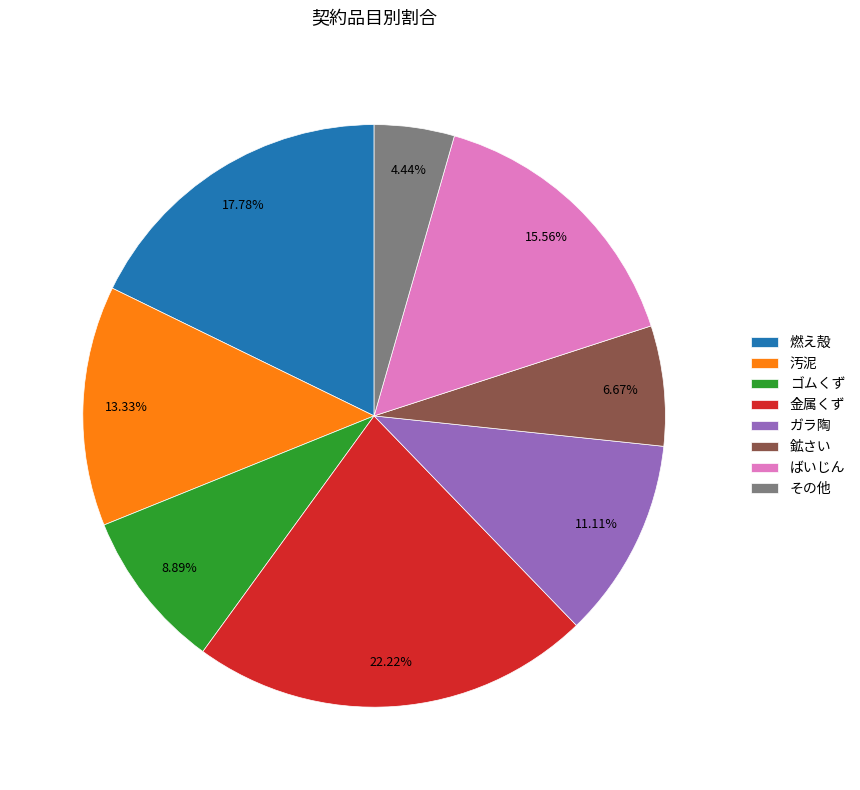

What percentage is the 金属くず slice, to the nearest percent?

22%